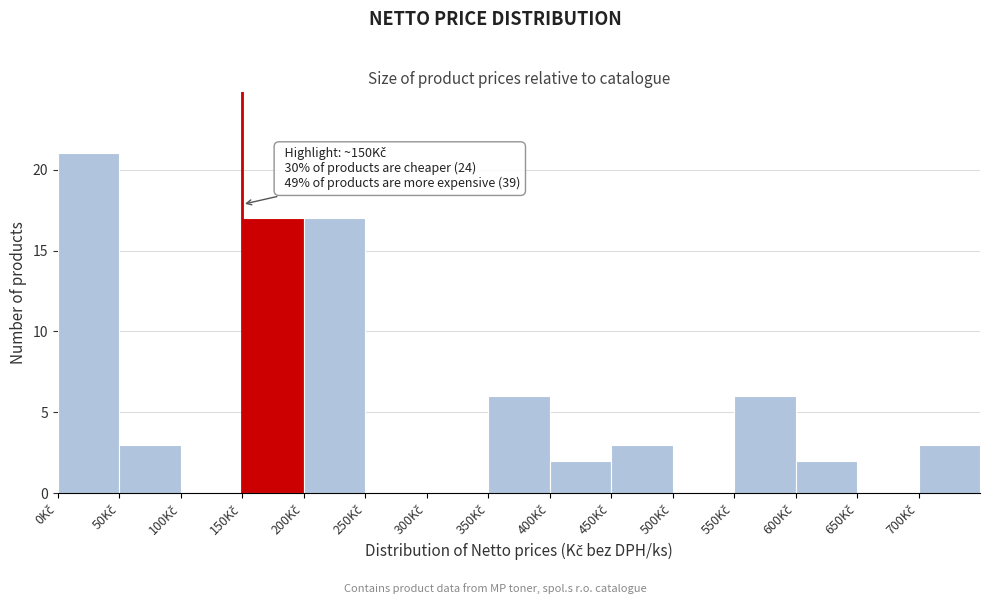

Which range on the x-axis has the tallest bar?

0 to 50